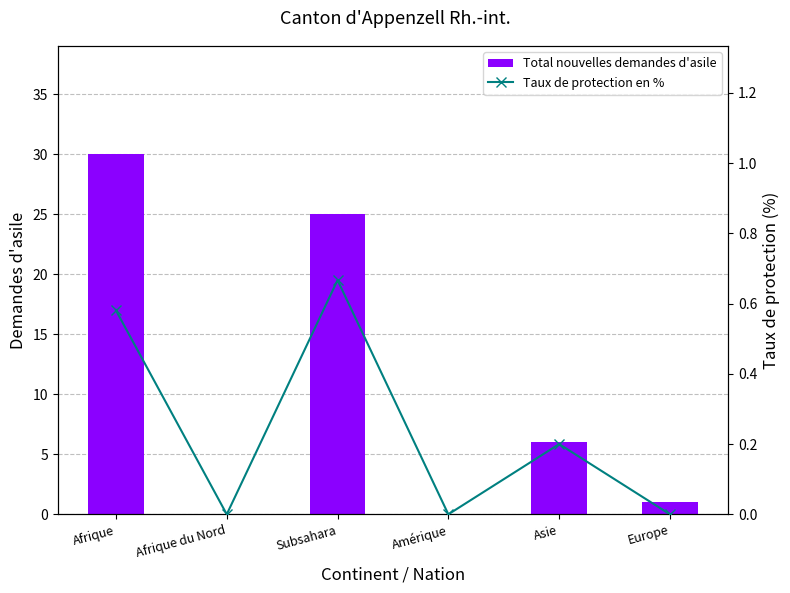

True or false: Taux de protection en % has a value of 0.2 at Subsahara.

False